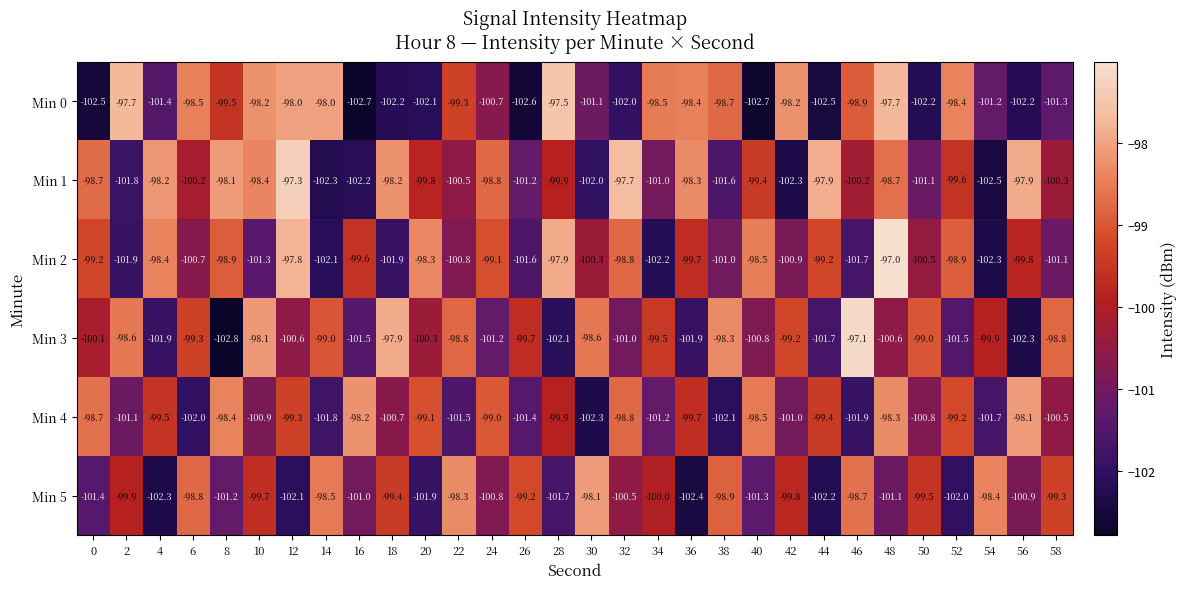

Between 32 and 58, which series saw the biggest shift?

Min 1